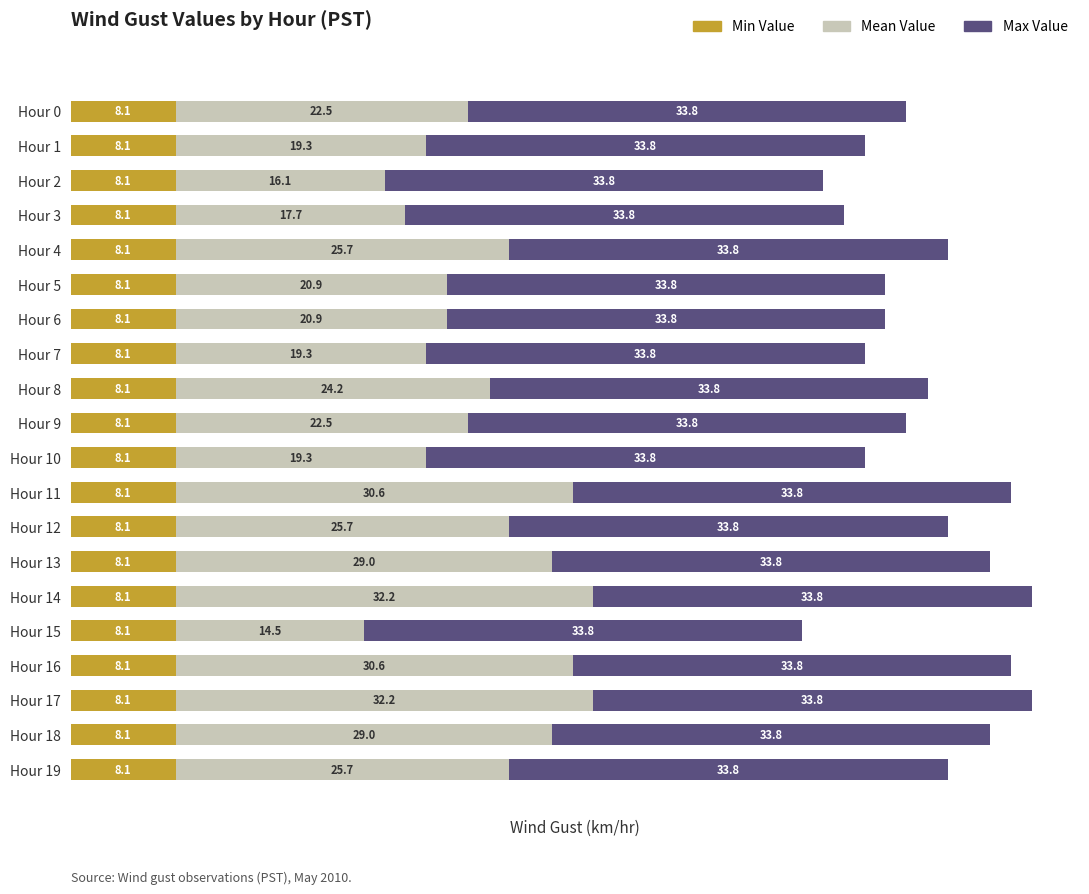

True or false: Min Value has a value of 4.1 at Hour 5.

False